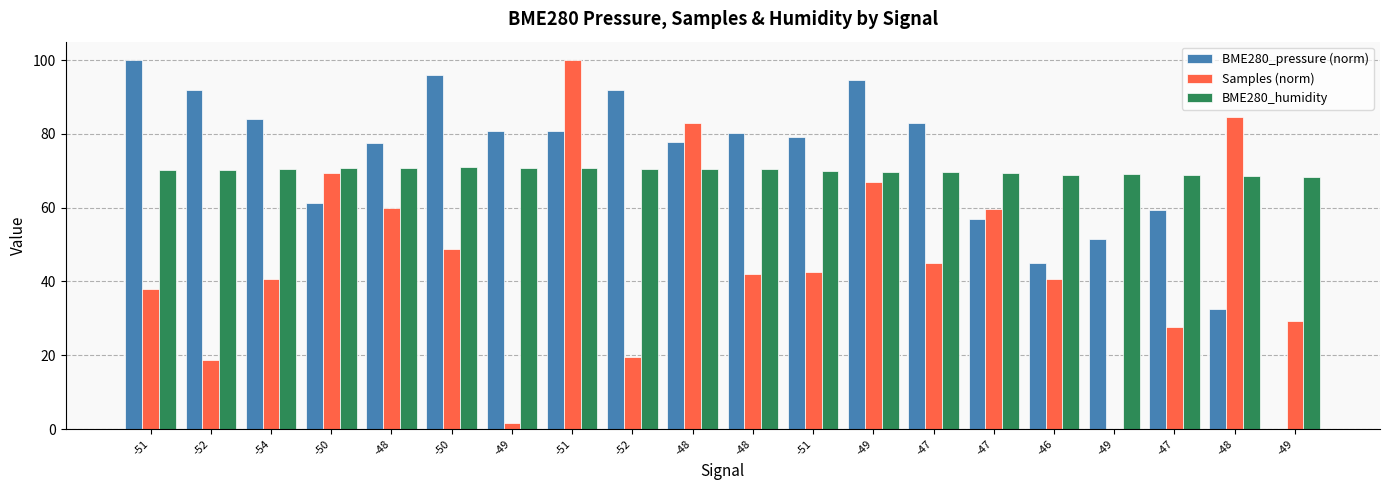

Which category has the lowest value in the Samples (norm) series?

-49